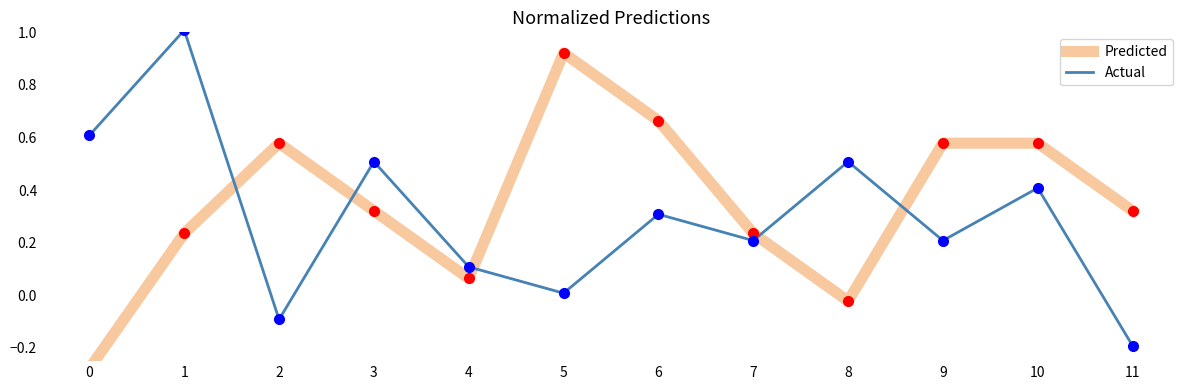

Reading left to right, what are all the values shown in this chart?

Predicted: 0=-0.3	1=0.2	2=0.6	3=0.3	4=0.1	5=0.9	6=0.7	7=0.2	8=-0.0	9=0.6	10=0.6	11=0.3
Actual: 0=0.6	1=1.0	2=-0.1	3=0.5	4=0.1	5=0.0	6=0.3	7=0.2	8=0.5	9=0.2	10=0.4	11=-0.2